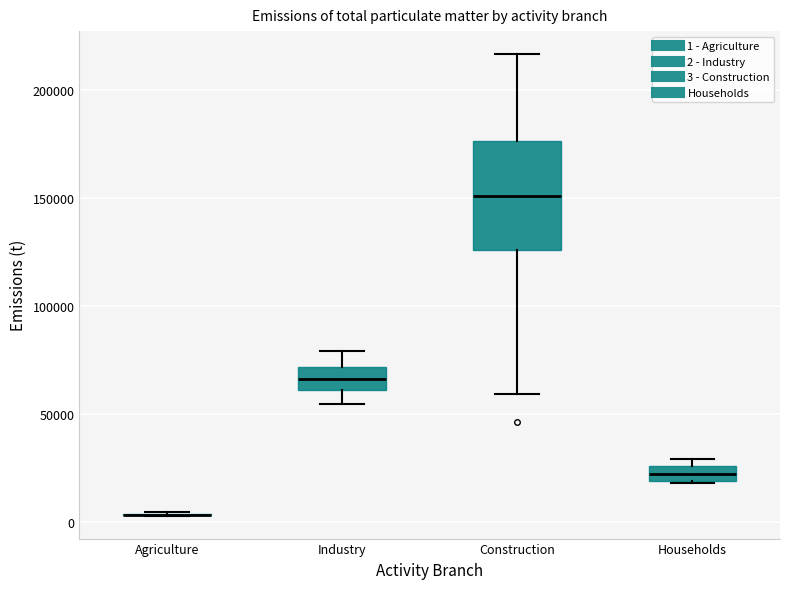

Which box is the tallest, from its lower edge to its upper edge?

Construction